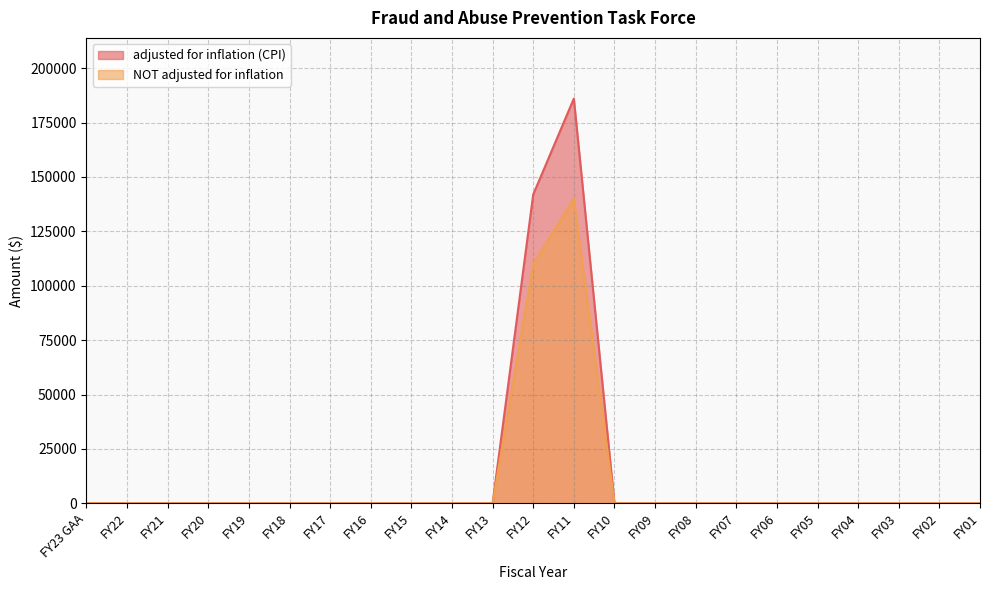

The adjusted for inflation (CPI) series shows 142012 at FY12. True or false?

True